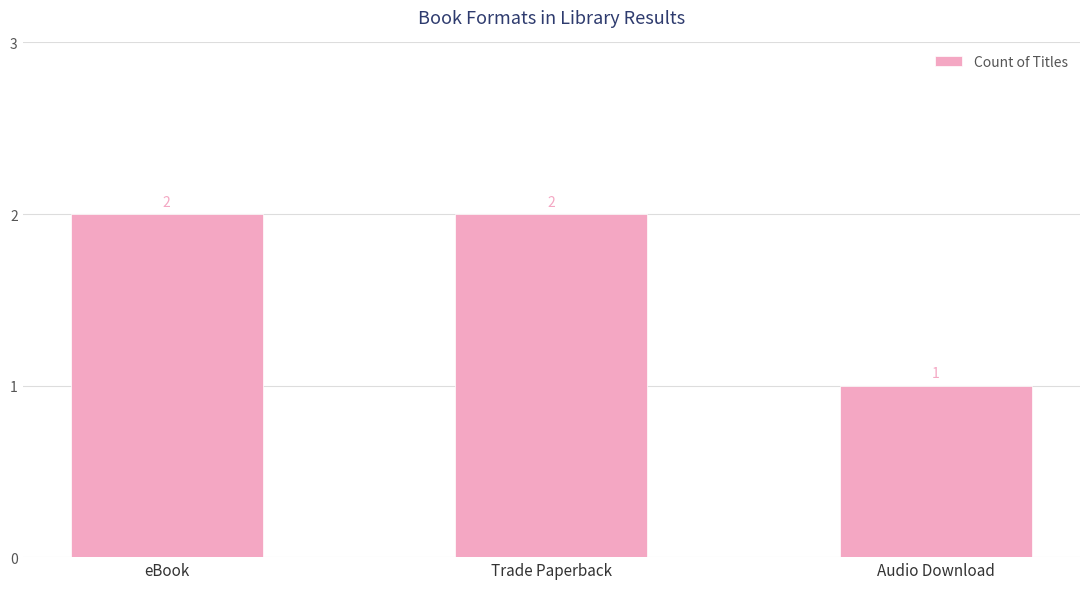

The value at eBook is 2. True or false?

True